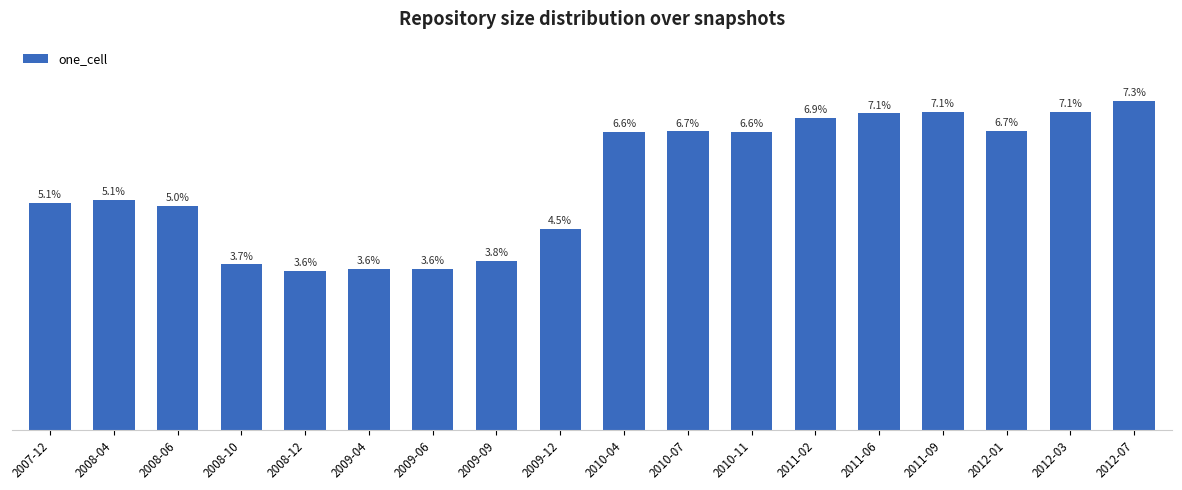

What is the label of the 4th bar from the left?

2008-10